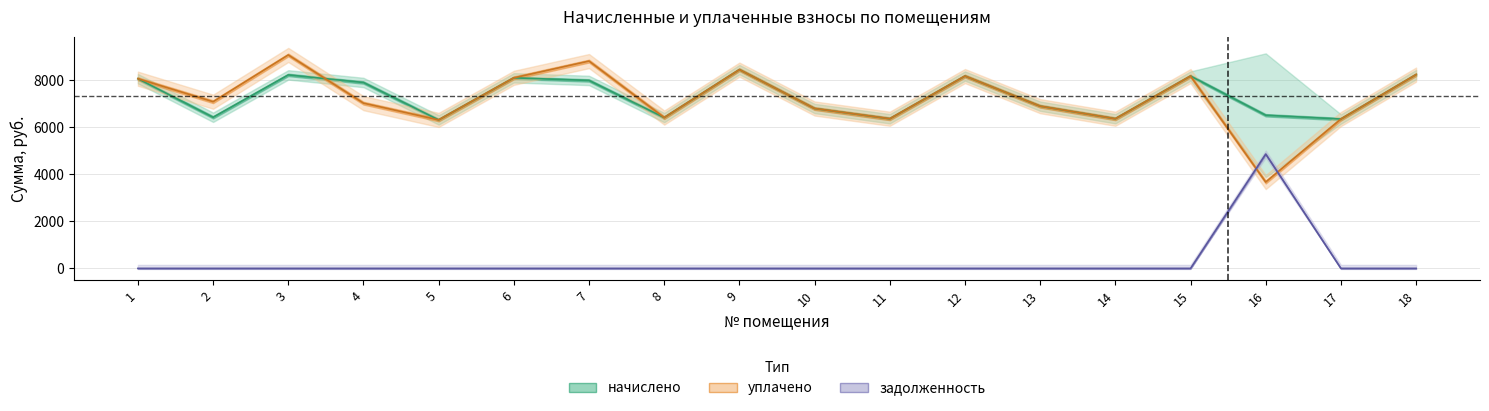

List the series in order of their peak value, highest first.

уплачено, начислено, задолженность